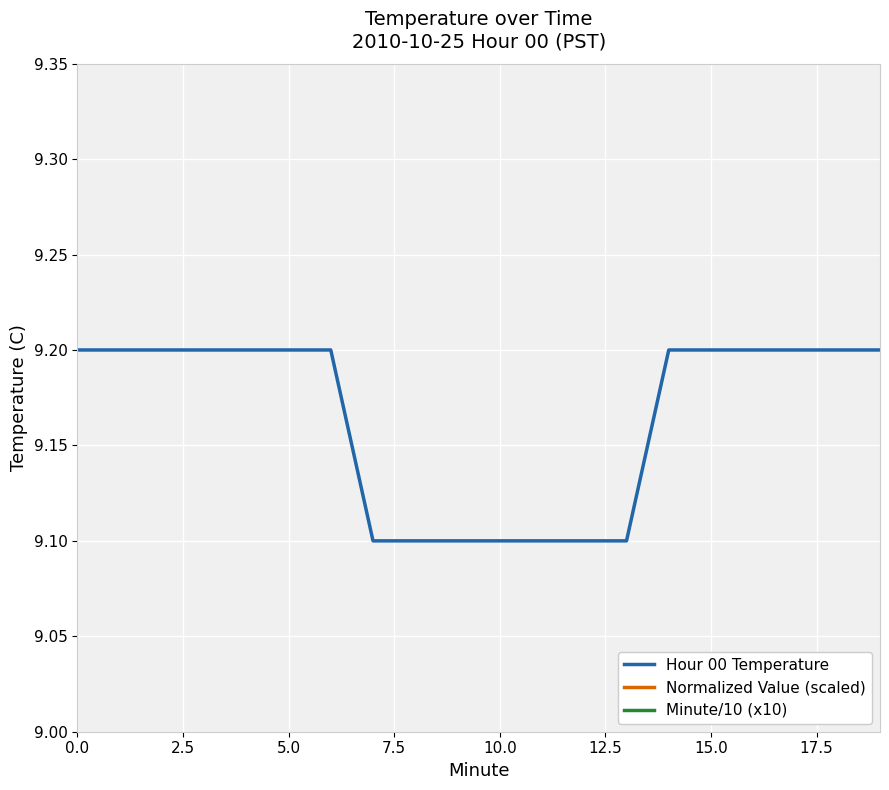

Which series has the largest range (max minus min)?

Minute/10 (x10)